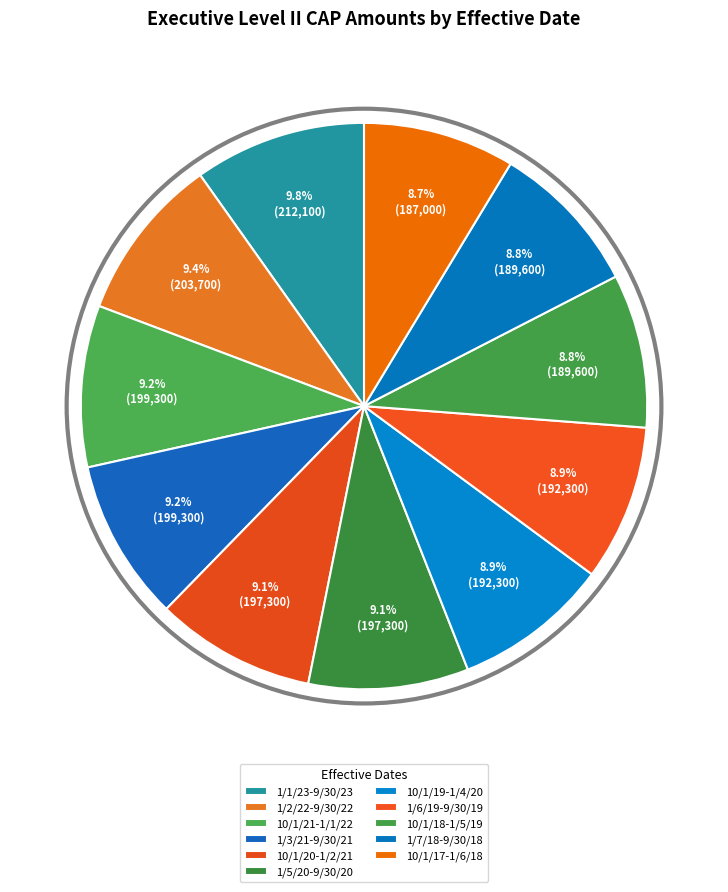

Does 1/3/21-9/30/21 represent more than half of the total?

No